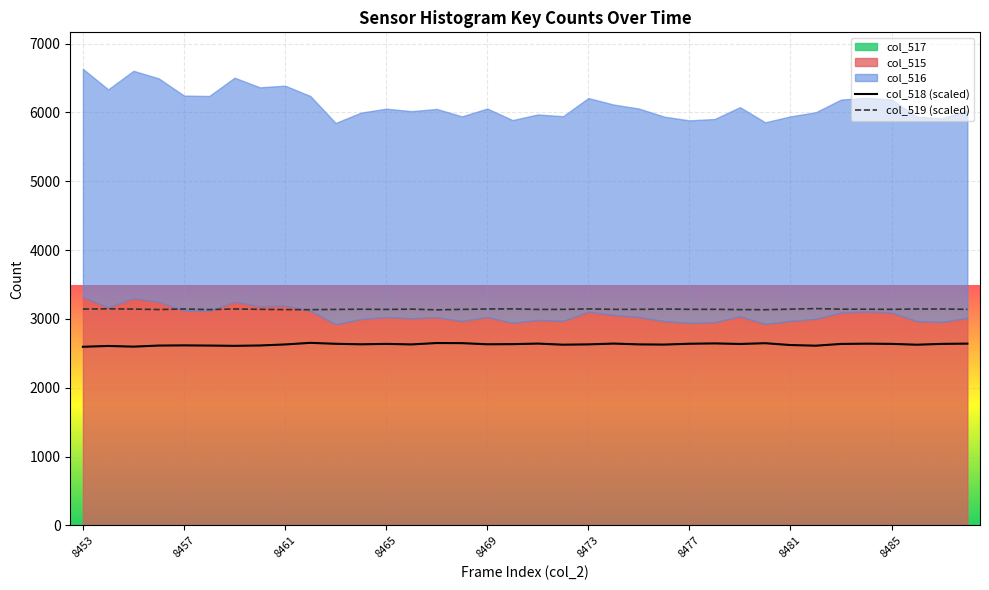

True or false: col_519 (scaled) and col_518 (scaled) intersect in this chart.

False